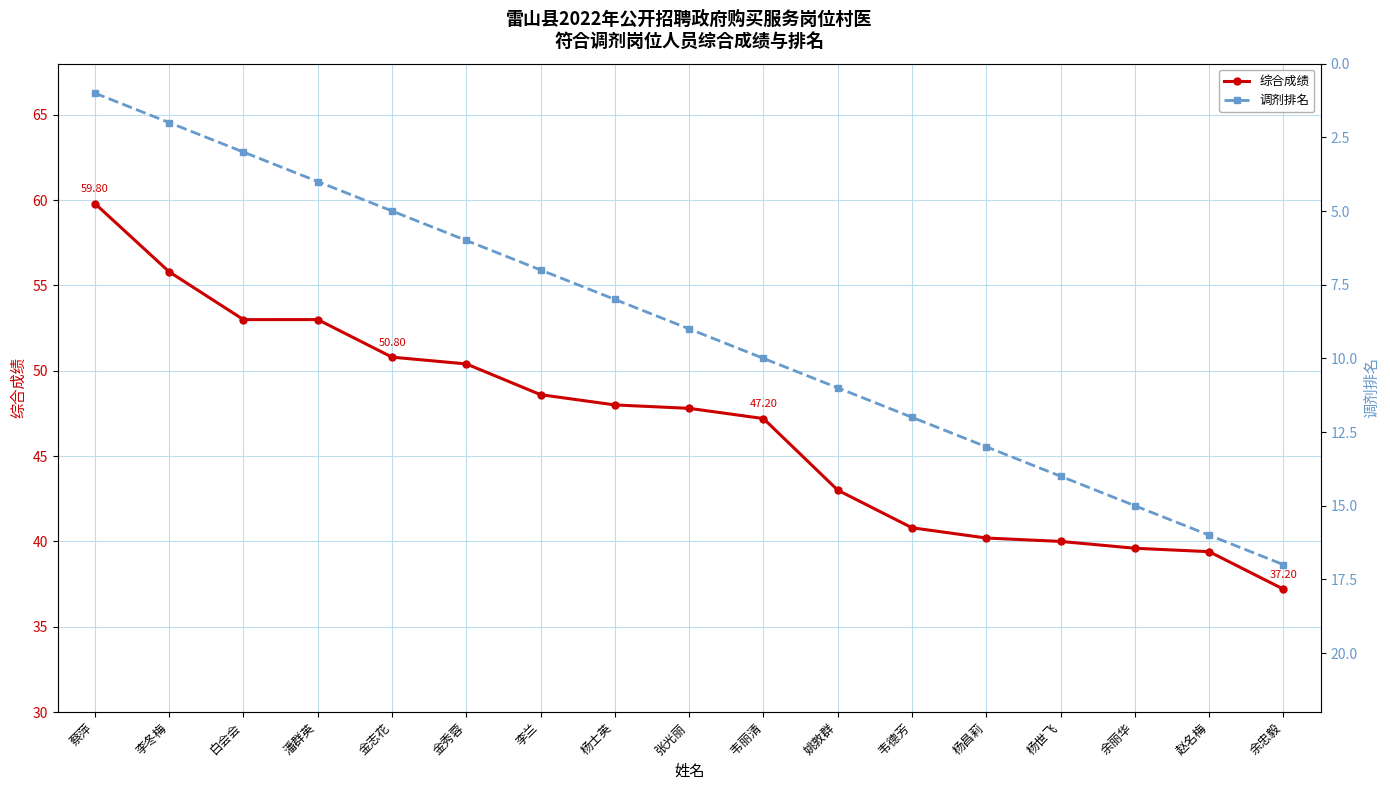

Reading left to right, transcribe all the data shown in this chart.

综合成绩: 59.8	55.8	53.0	53.0	50.8	50.4	48.6	48.0	47.8	47.2	43.0	40.8	40.2	40.0	39.6	39.4	37.2
调剂排名: 1.0	2.0	3.0	4.0	5.0	6.0	7.0	8.0	9.0	10.0	11.0	12.0	13.0	14.0	15.0	16.0	17.0